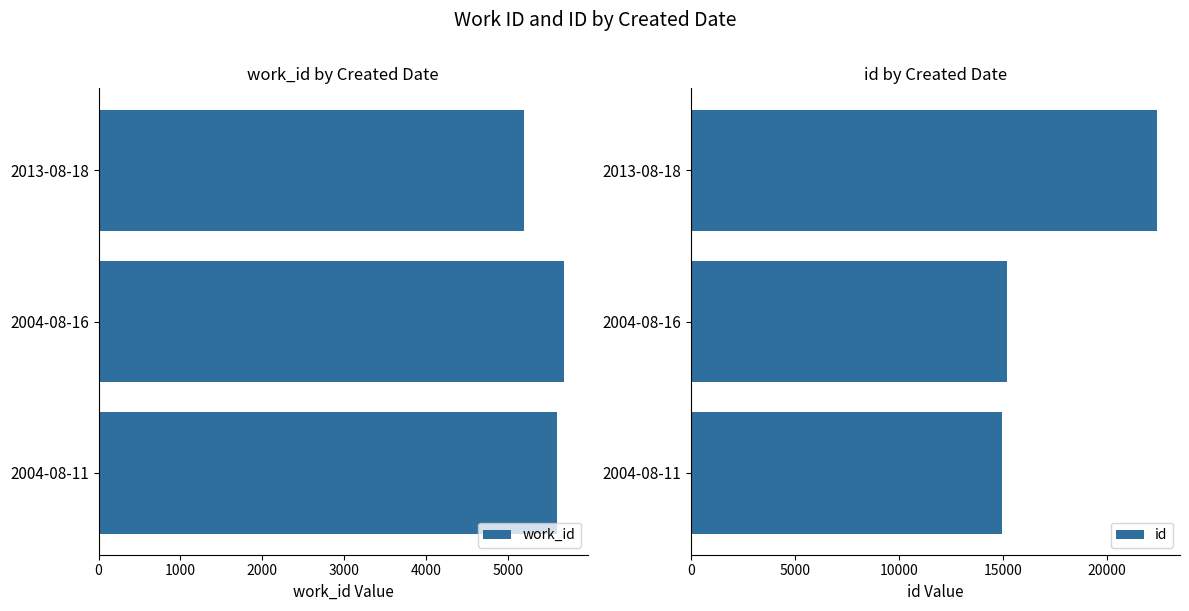

Rank the categories by work_id value from highest to lowest.

2004-08-16, 2004-08-11, 2013-08-18